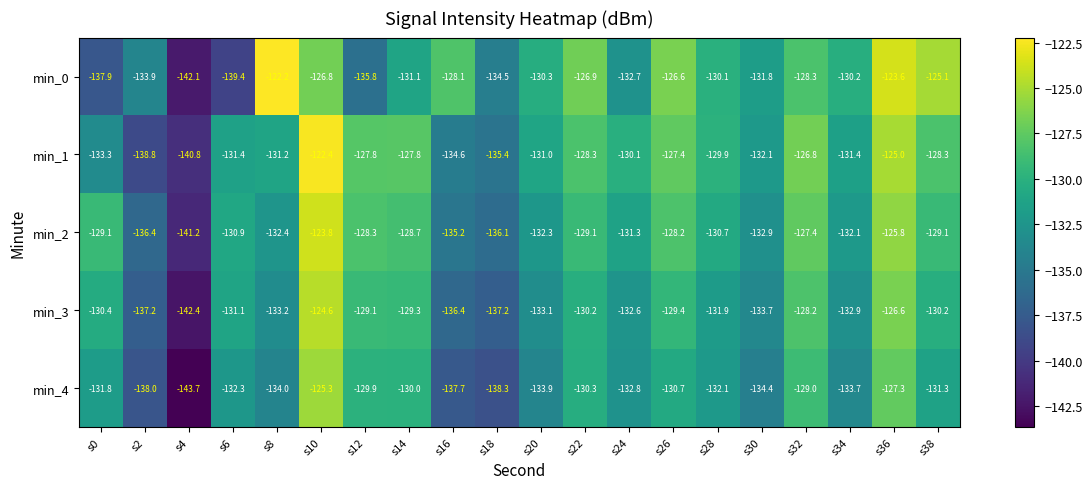

What is the spread (max minus min) of values at s24?

2.7